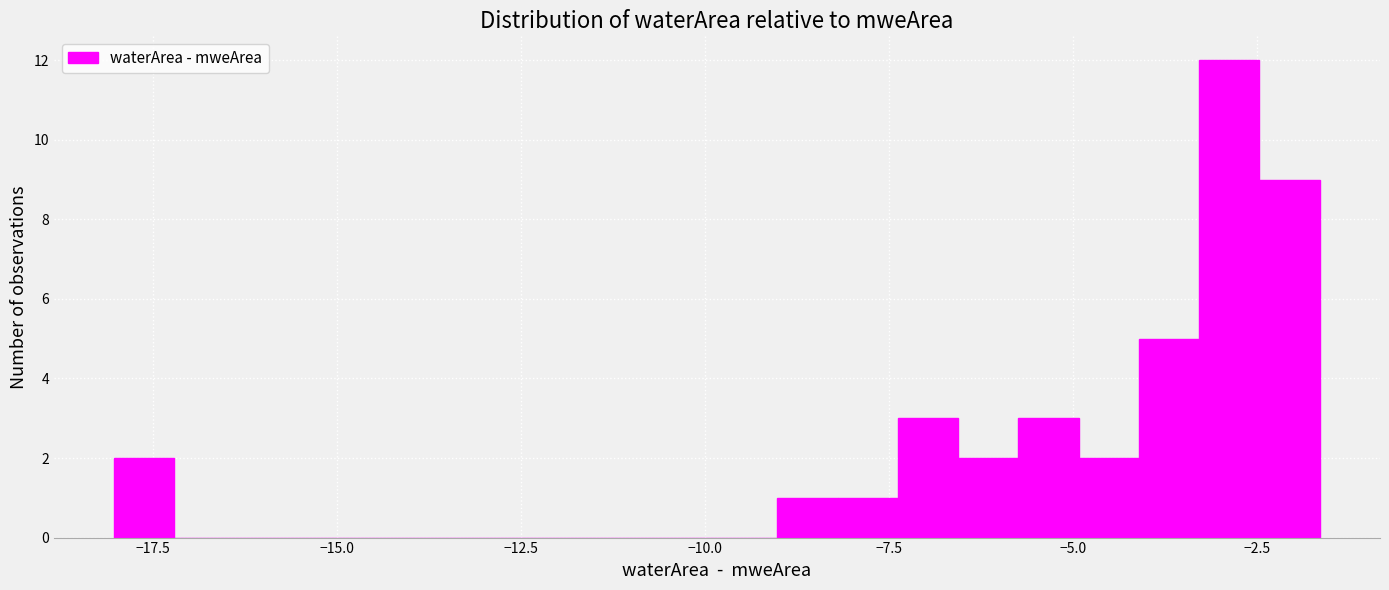

Read against the x-axis, roughly where is the centre of the tallest bar?

-3.0